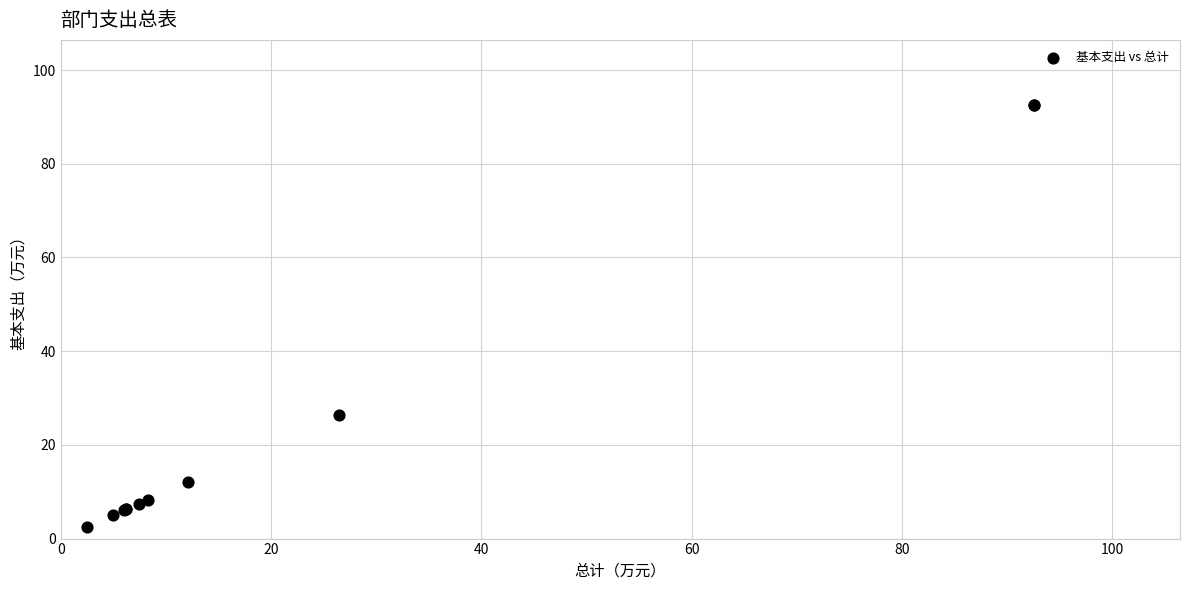

What Y value in the scatter plot is closest to 47?

26.5